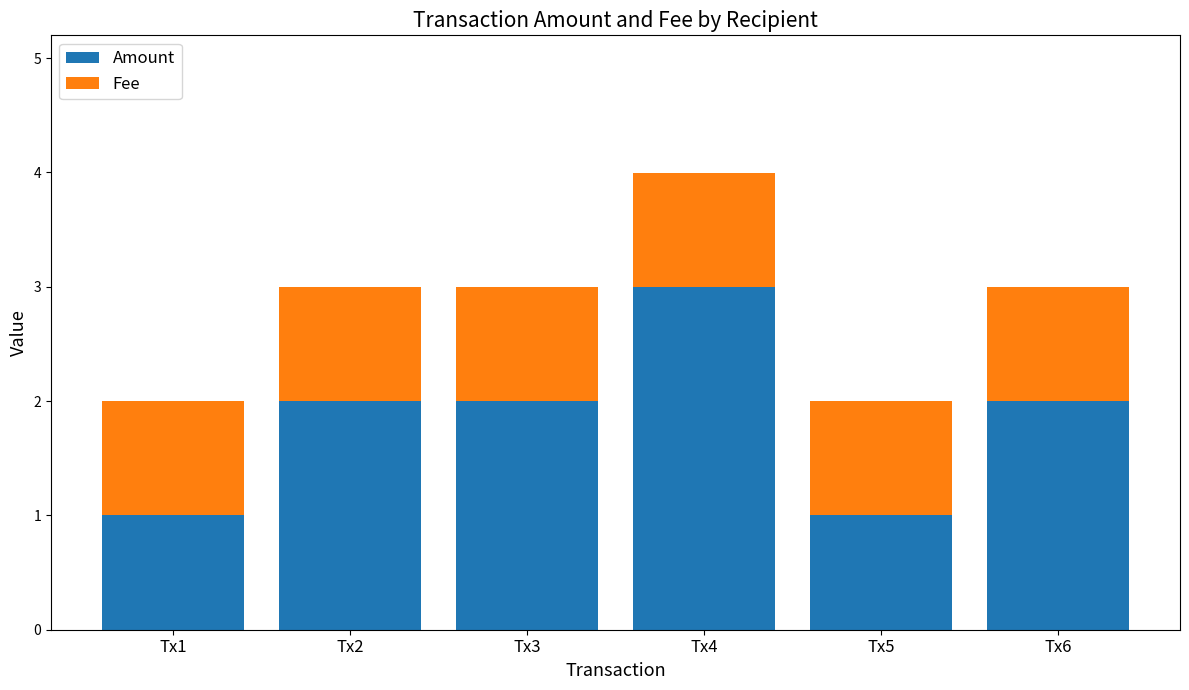

At which category is the sum across all series the highest?

Tx4